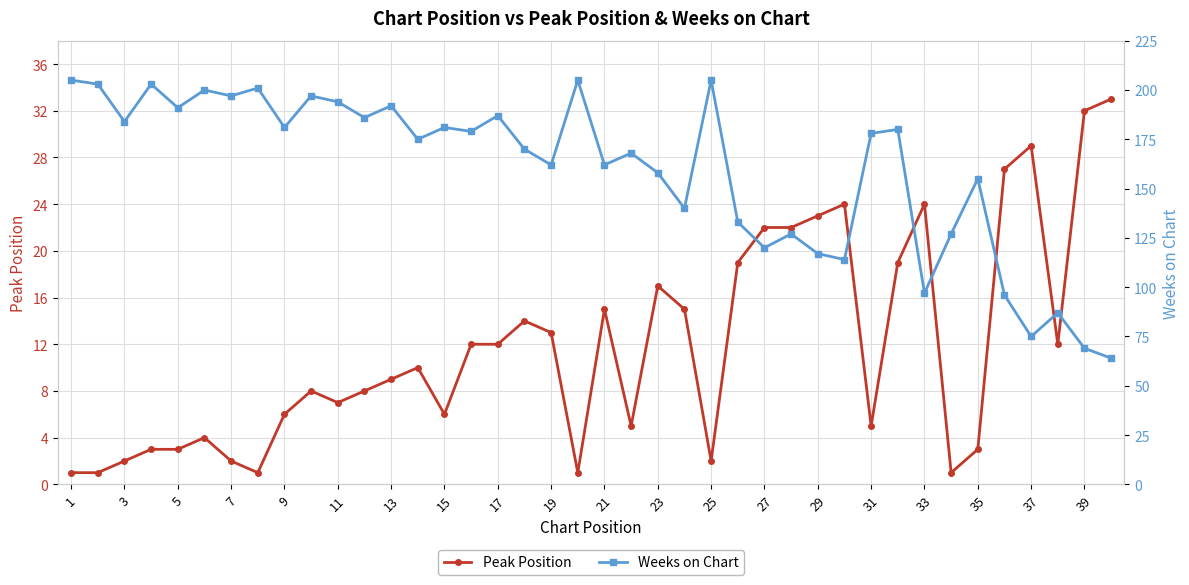

The Peak Position series shows 17 at 23. True or false?

True